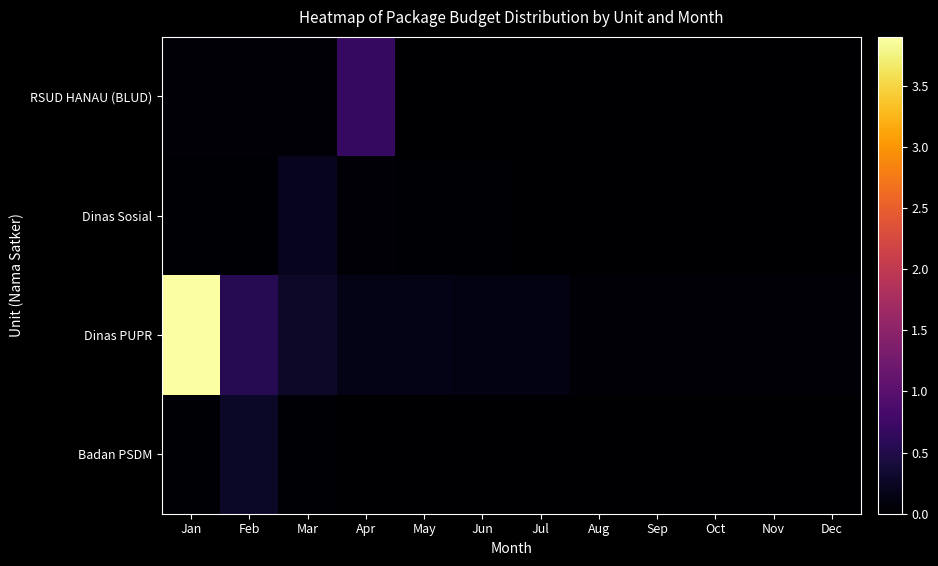

Reading right to left, list all the values displayed in this chart.

RSUD HANAU (BLUD): Dec=0.0	Nov=0.0	Oct=0.0	Sep=0.0	Aug=0.0	Jul=0.0	Jun=0.0	May=0.0	Apr=0.7	Mar=0.0	Feb=0.0	Jan=0.0
Dinas Sosial: Dec=0.0	Nov=0.0	Oct=0.0	Sep=0.0	Aug=0.0	Jul=0.0	Jun=0.0	May=0.0	Apr=0.0	Mar=0.2	Feb=0.0	Jan=0.0
Dinas PUPR: Dec=0.1	Nov=0.1	Oct=0.1	Sep=0.1	Aug=0.1	Jul=0.1	Jun=0.1	May=0.2	Apr=0.2	Mar=0.3	Feb=0.6	Jan=3.9
Badan PSDM: Dec=0.0	Nov=0.0	Oct=0.0	Sep=0.0	Aug=0.0	Jul=0.0	Jun=0.0	May=0.0	Apr=0.0	Mar=0.0	Feb=0.3	Jan=0.0